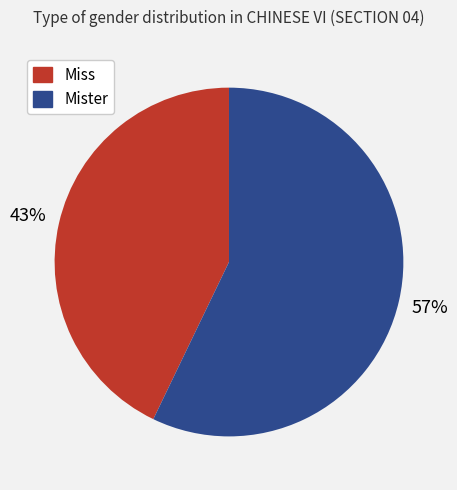

Between Mister and Miss, which is larger?

Mister